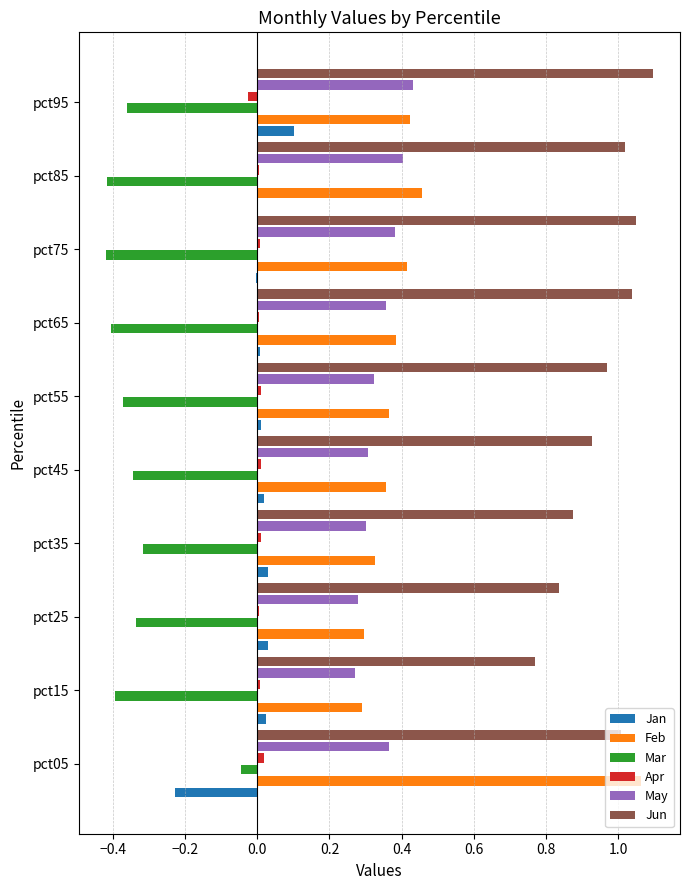

Which series has the largest total across all categories?

Jun